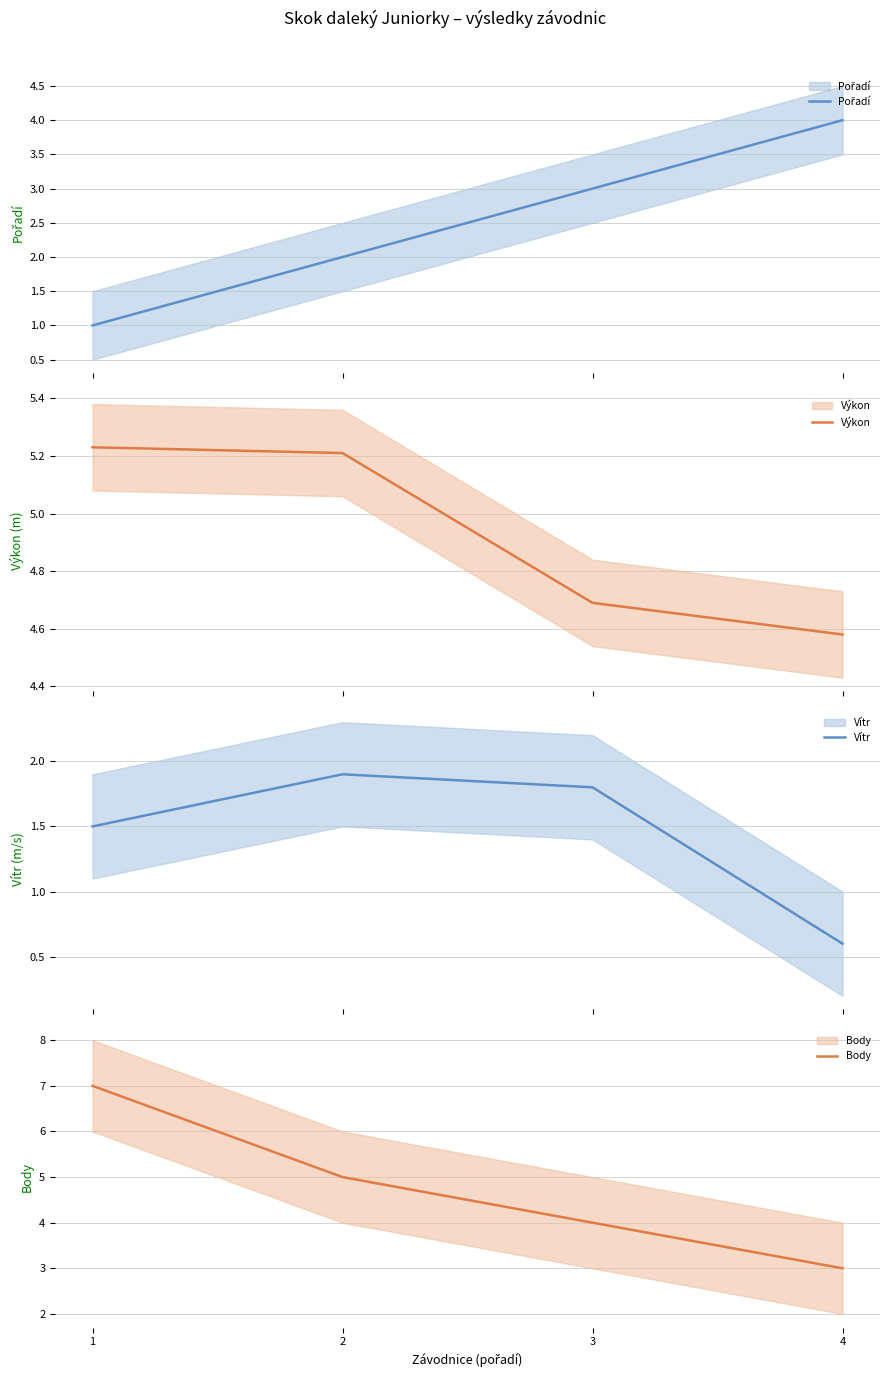

At which category is the sum across all series the highest?

1